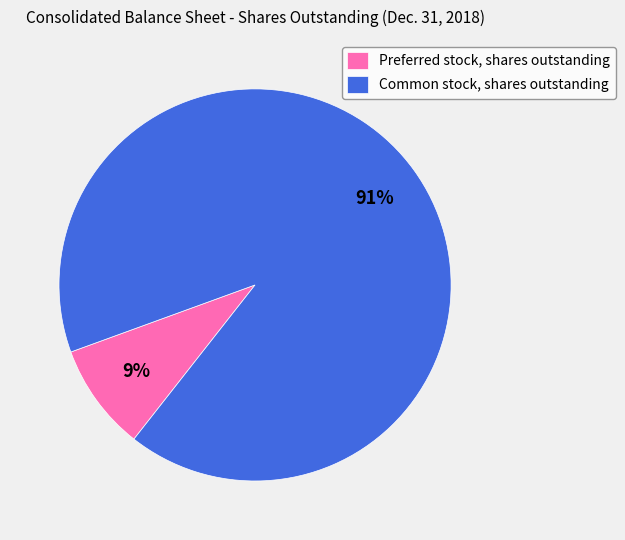

To the nearest percent, what is the combined percentage of Common stock, shares outstanding and Preferred stock, shares outstanding?

100%